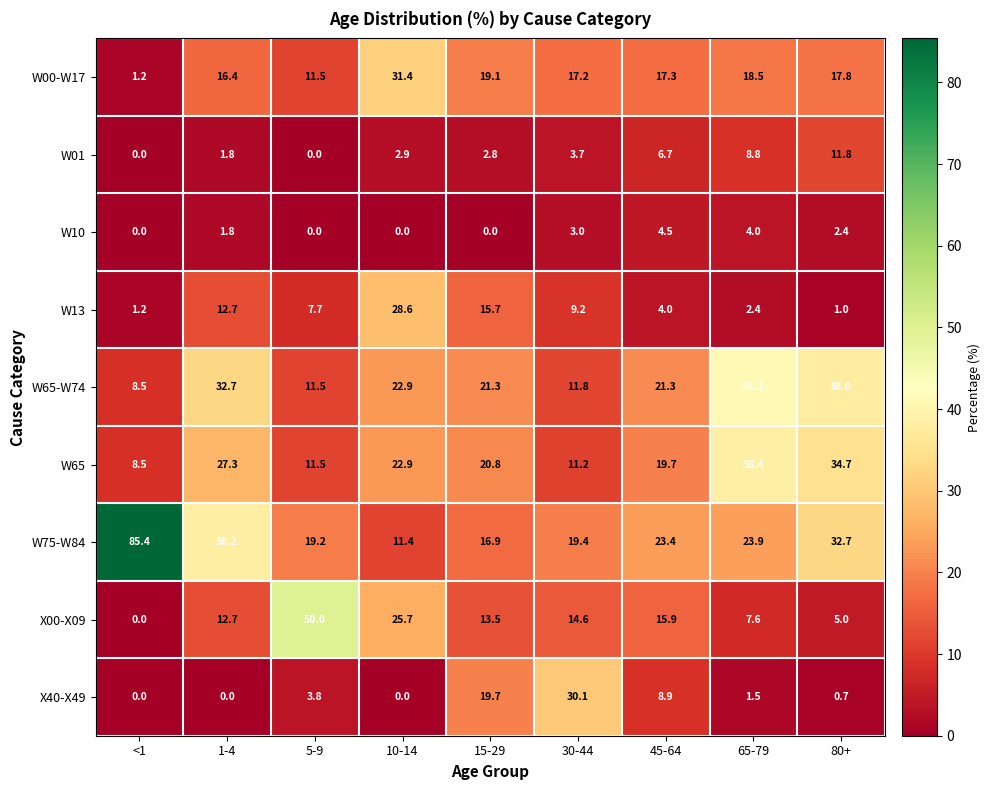

How many W10 values are between 0 and 3?

7